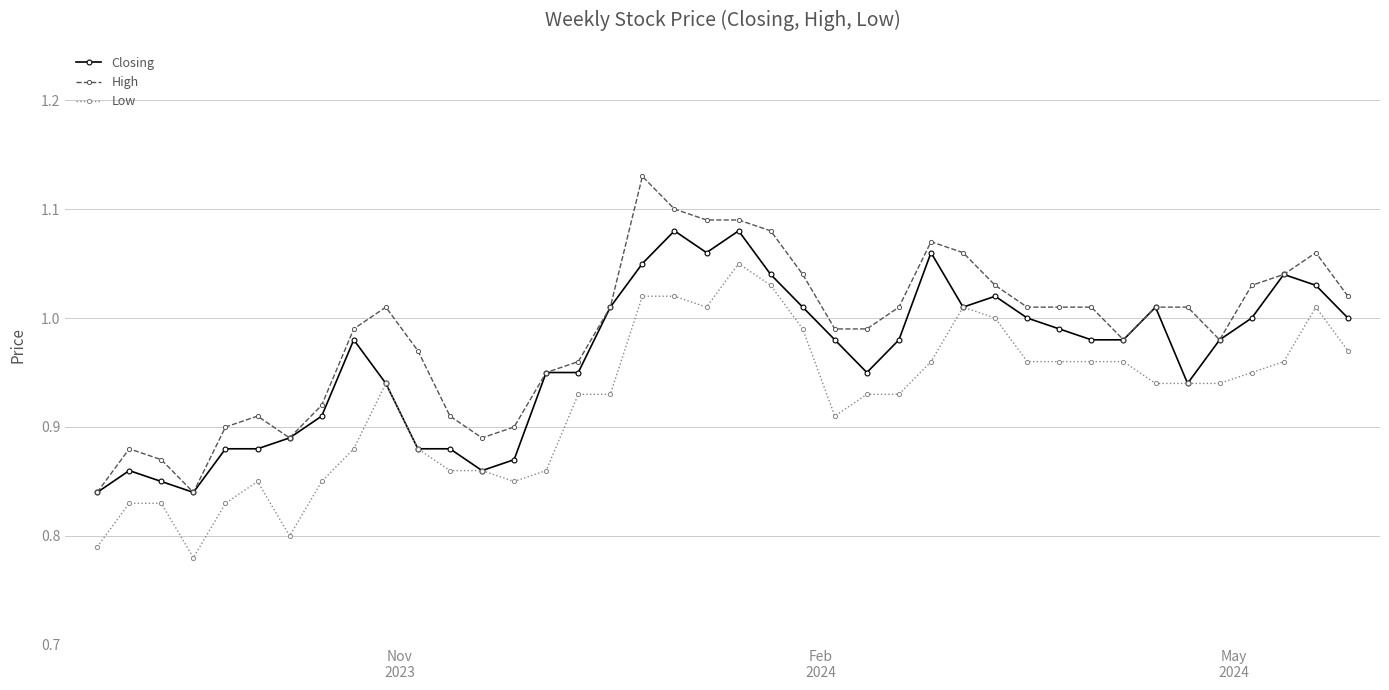

True or false: Low has more than 2 interior local peaks.

True